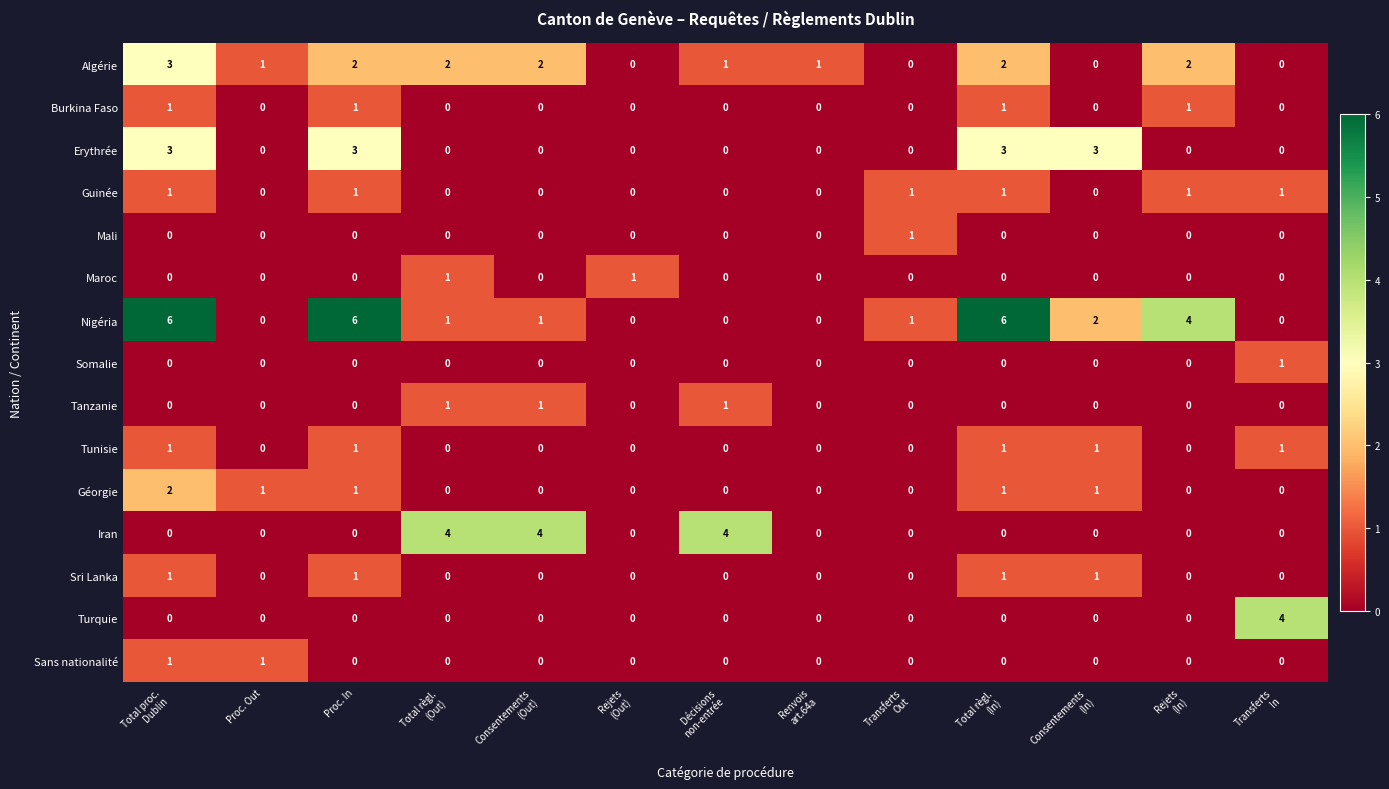

Which series has the largest range (max minus min)?

Nigéria